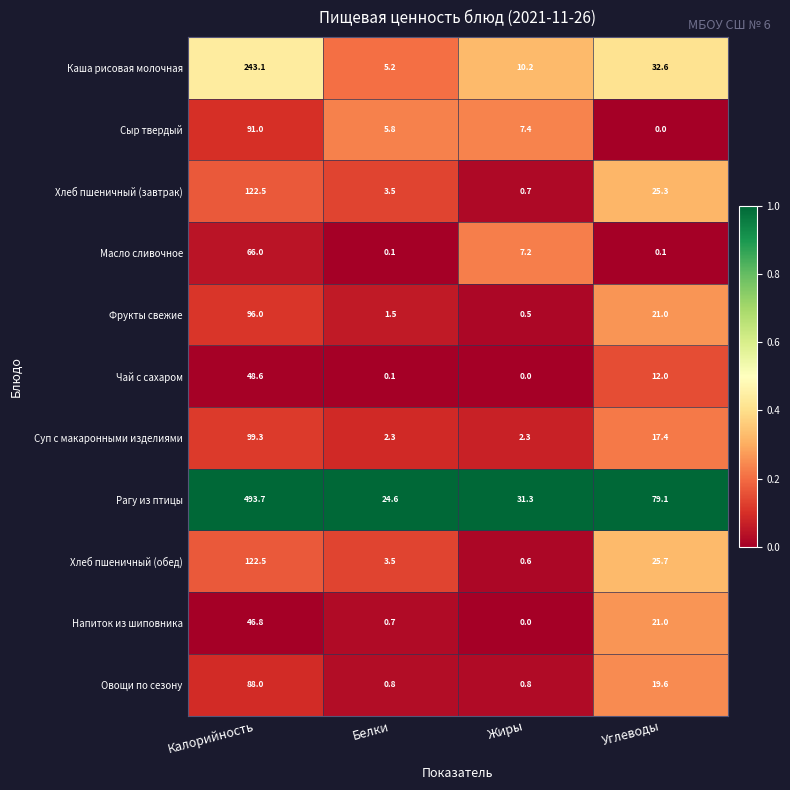

True or false: Хлеб пшеничный (завтрак) has a value of 0.7 at Жиры.

True